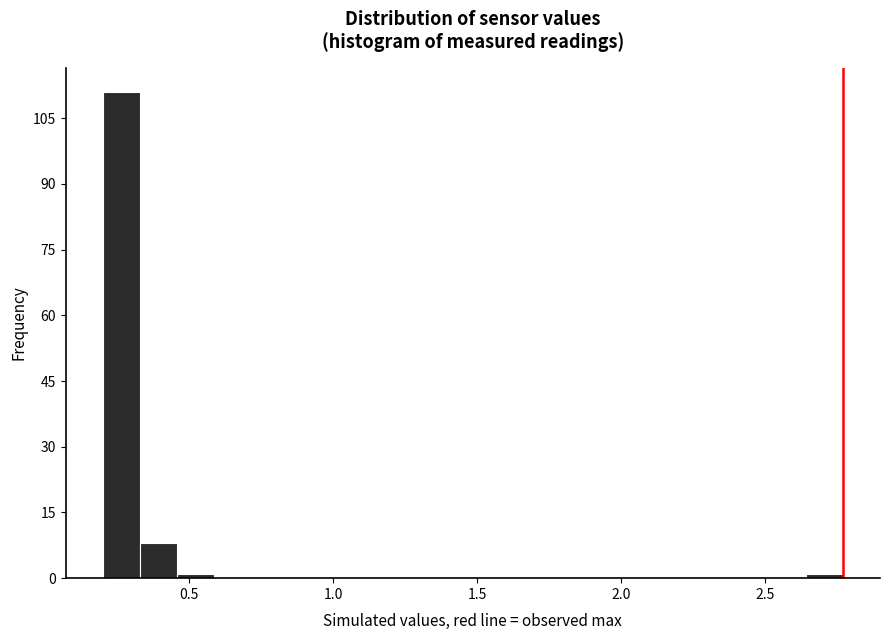

Read against the x-axis, roughly where is the centre of the tallest bar?

0.25